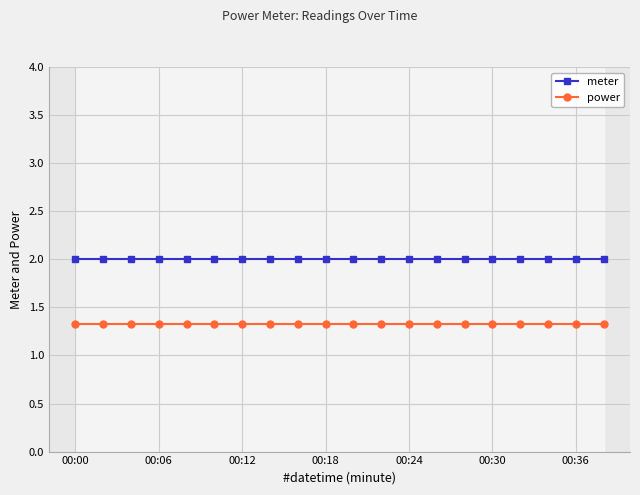

What is the average value of the power series?

1.3